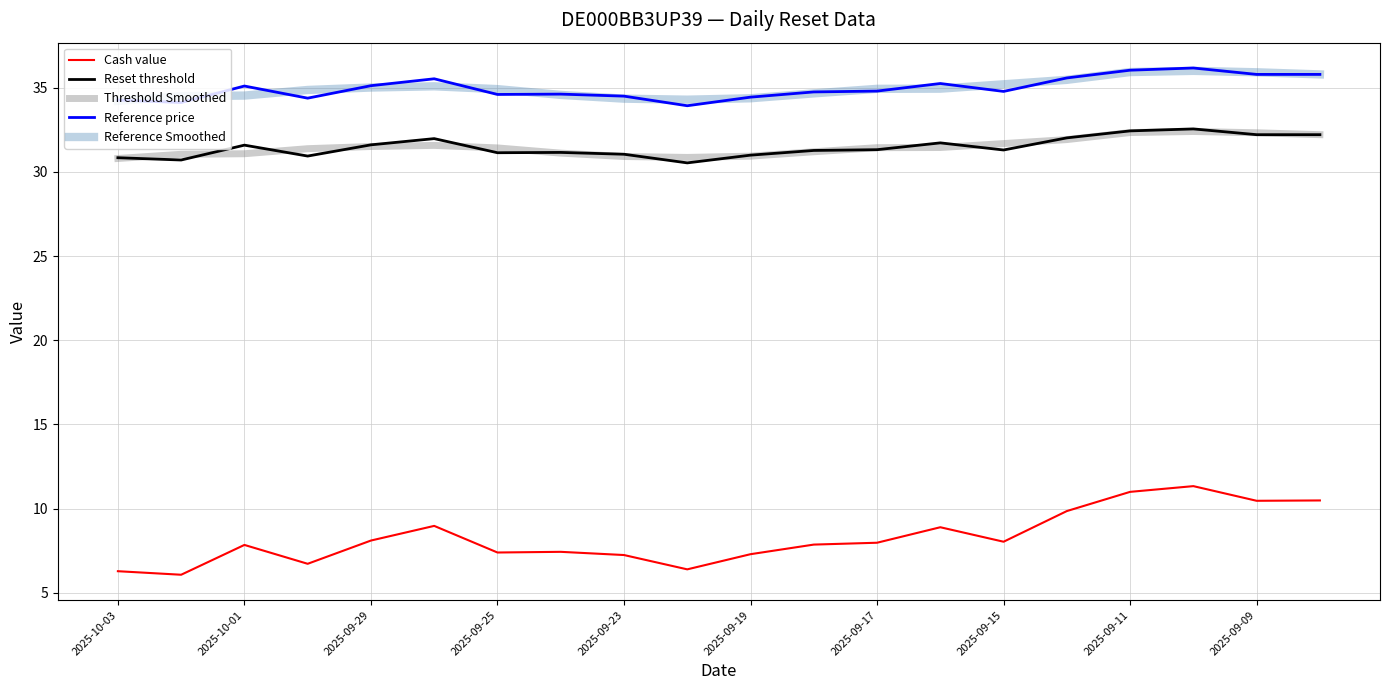

True or false: Reference Smoothed and Reset threshold cross at least once.

False